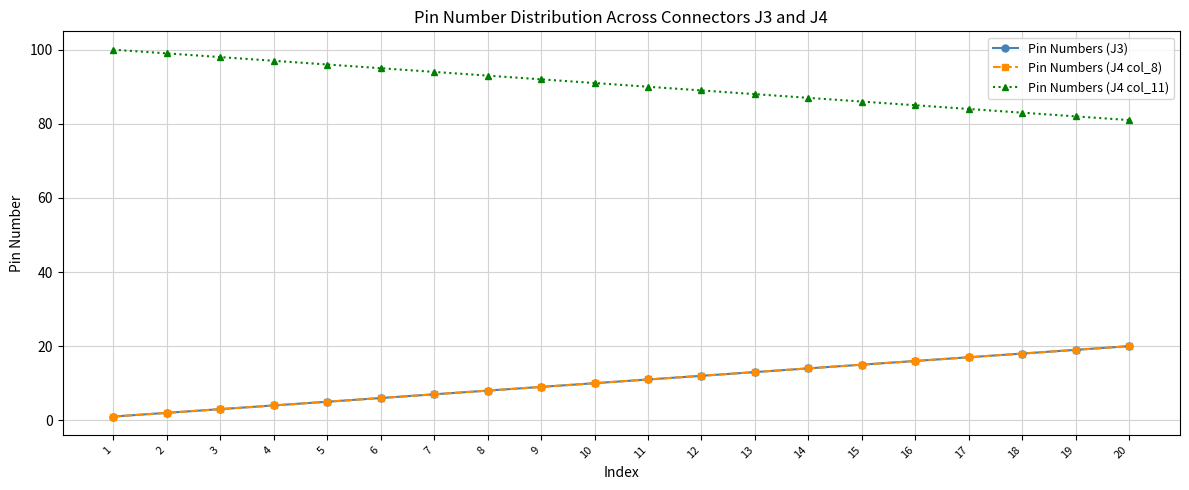

Does the chart have visible grid lines?

Yes